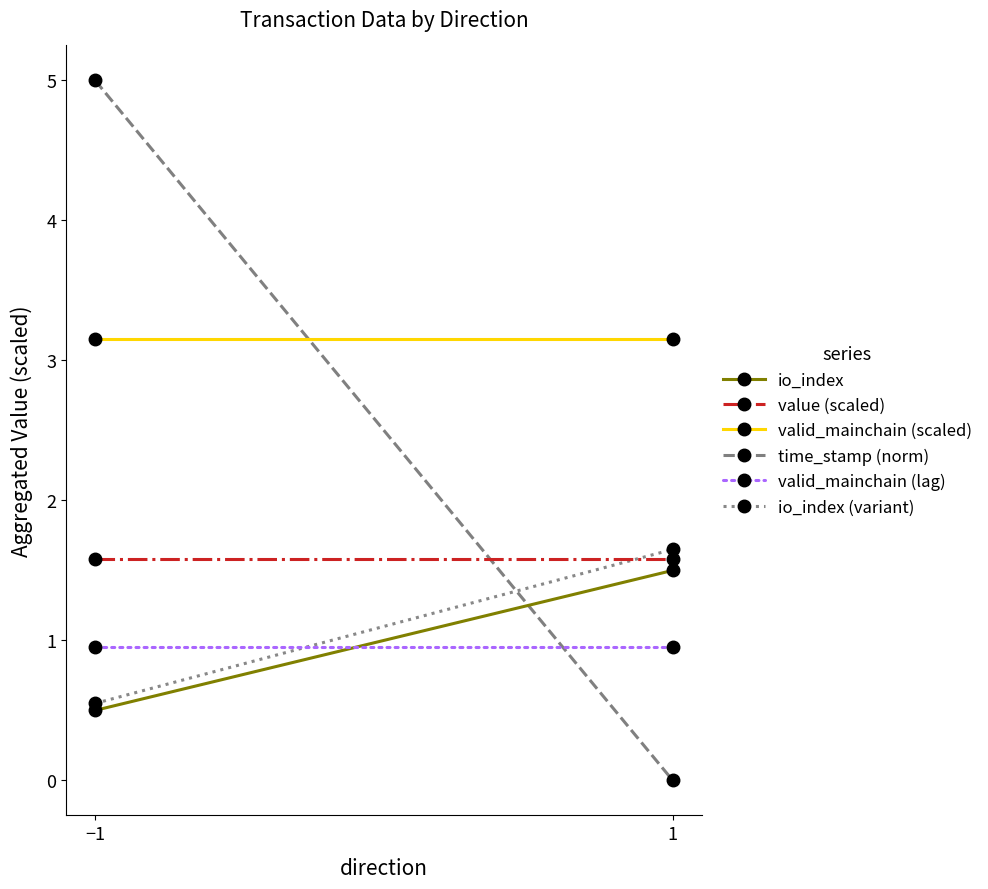

Is the value of time_stamp (norm) at −1 greater than the value of io_index at 1?

Yes